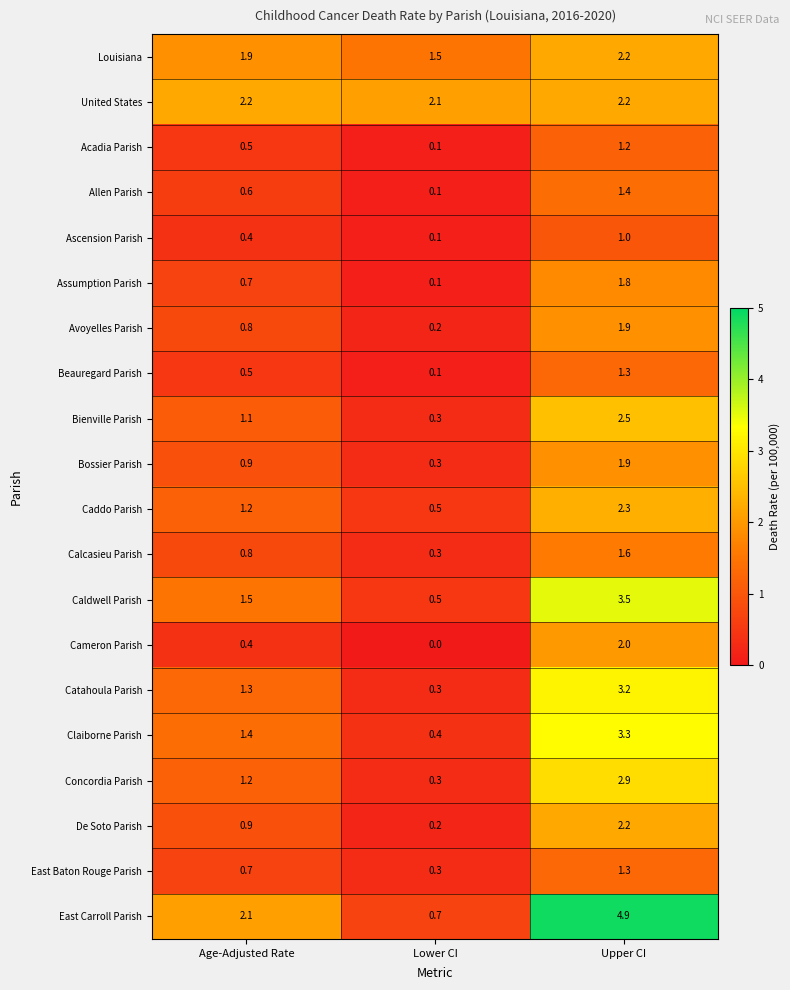

True or false: Caddo Parish has a value of 0.5 at Lower CI.

True